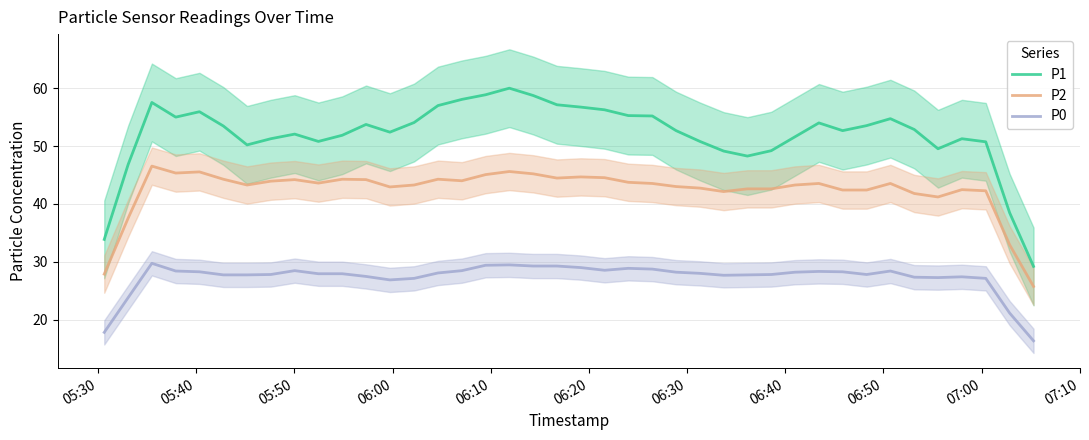

True or false: P0 and P2 intersect in this chart.

False